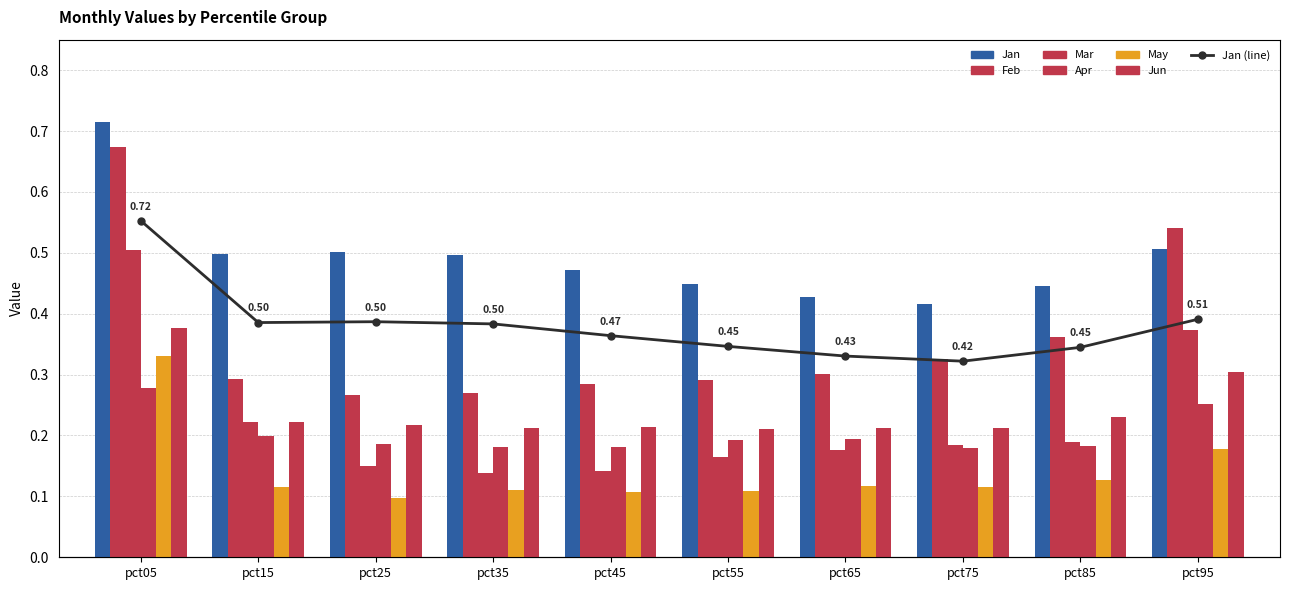

Is it true that Jun equals 0.3 at pct65?

False